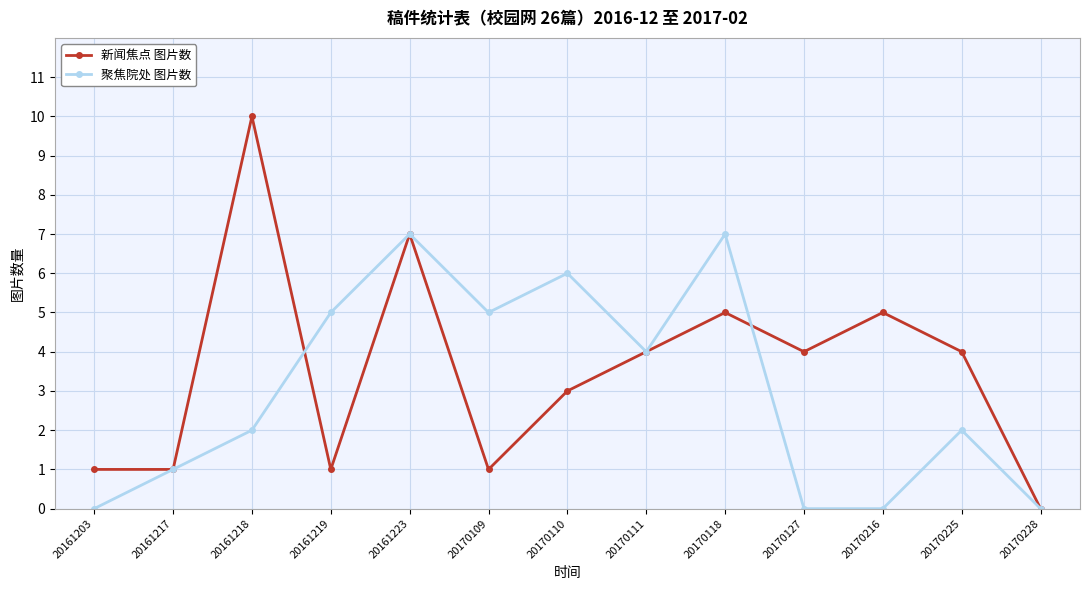

Where is the first local maximum for 聚焦院处 图片数?

20161223